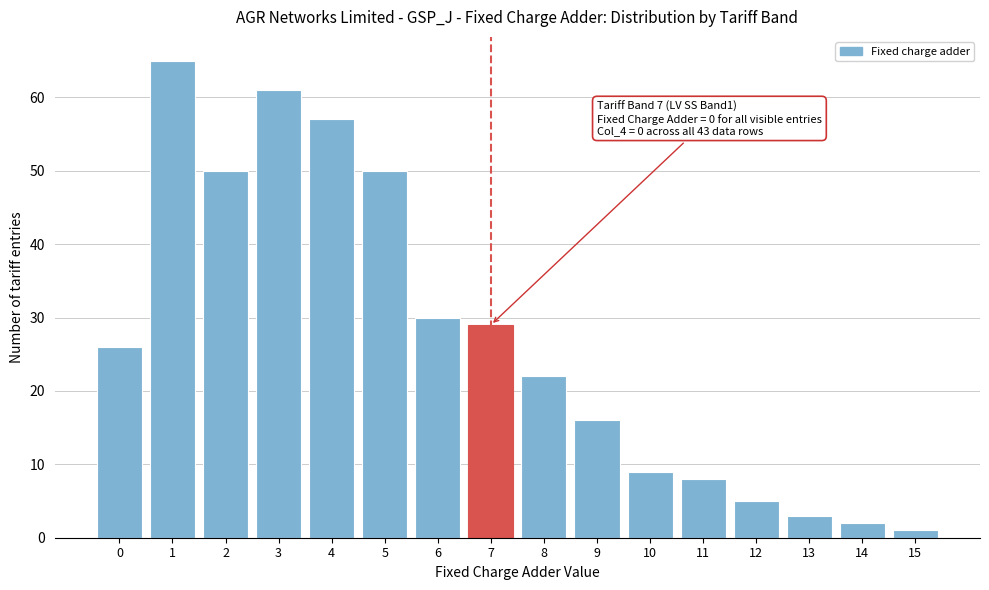

Reading left to right, extract all data points from this chart.

0=26	1=65	2=50	3=61	4=57	5=50	6=30	7=29	8=22	9=16	10=9	11=8	12=5	13=3	14=2	15=1